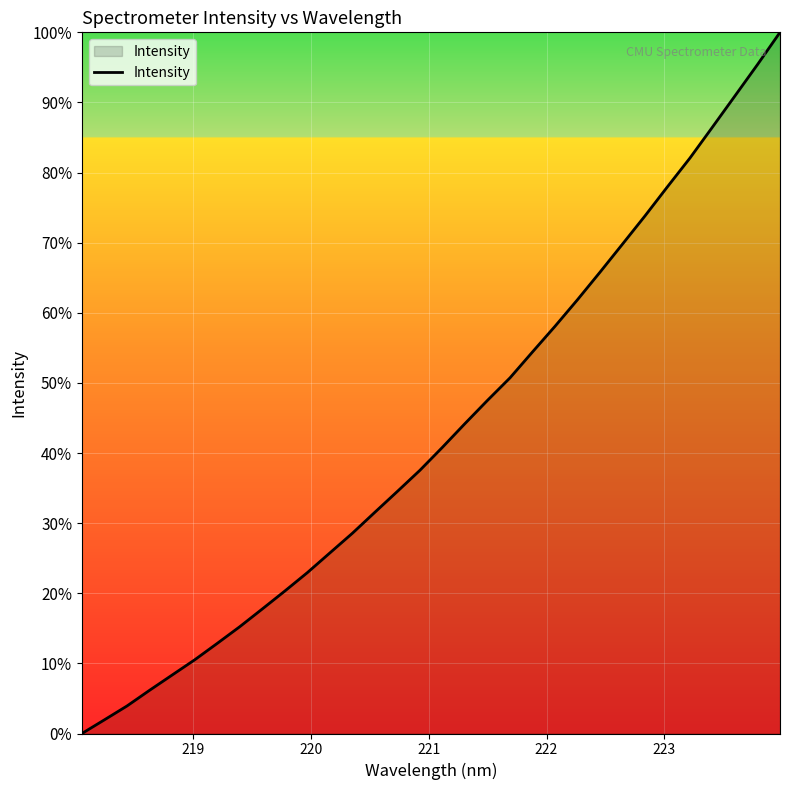

What is the sum of all values?

1377.9